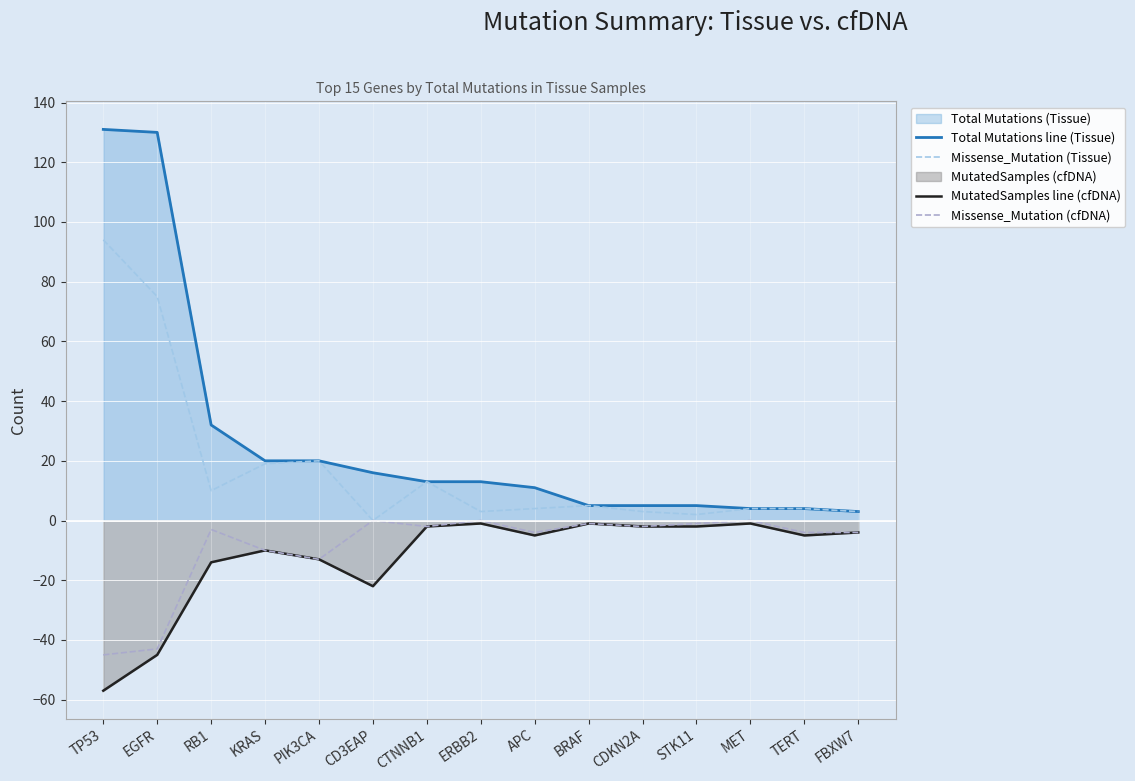

What is the minimum value shown in the chart?

-57